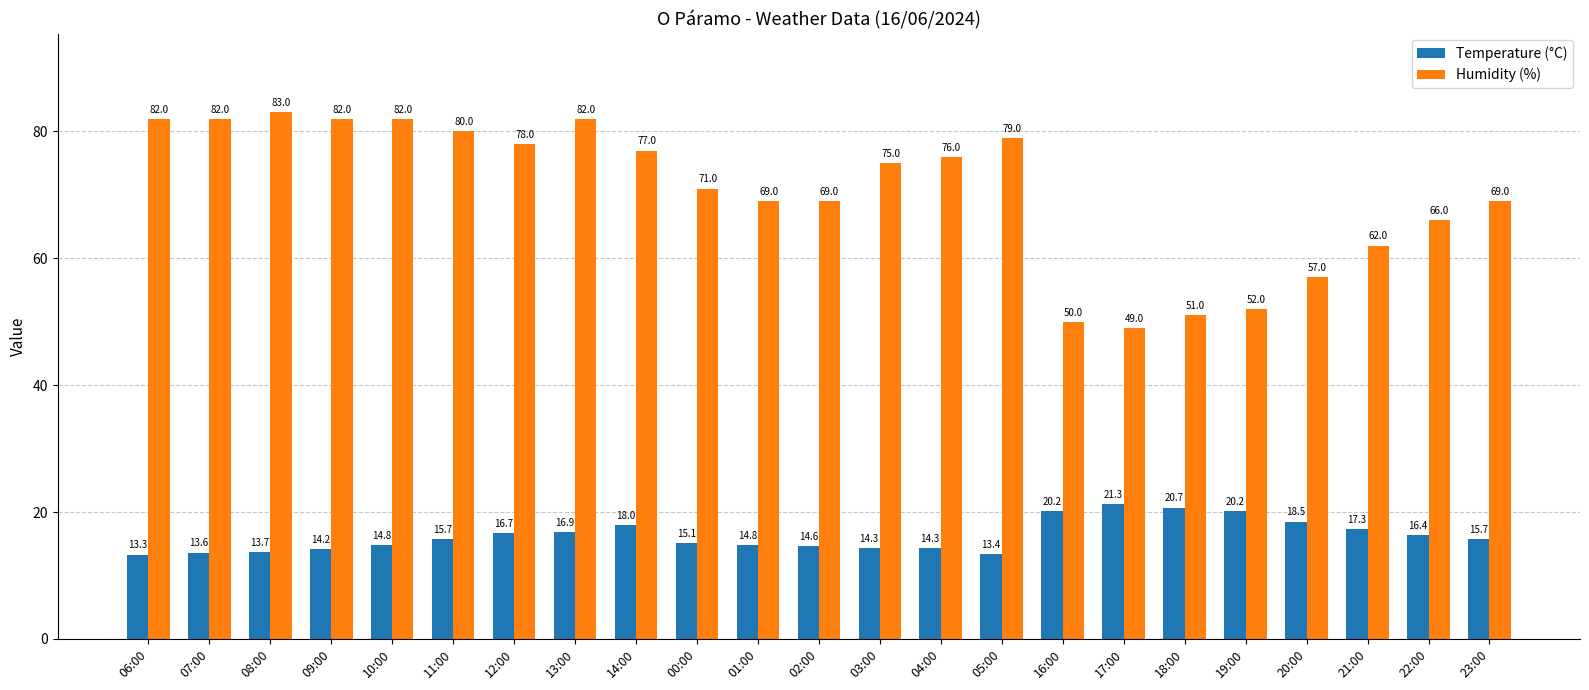

At which label does Temperature (°C) reach its minimum?

06:00